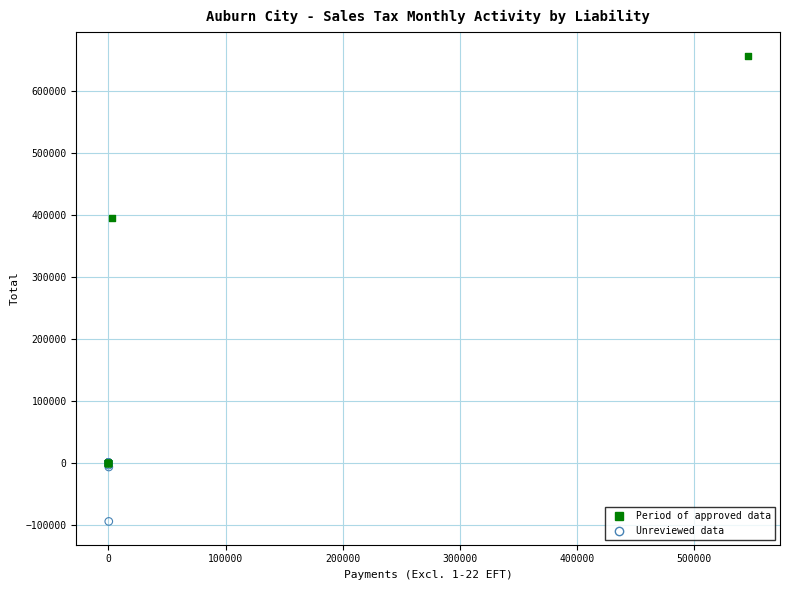

Which series has the largest Y range (max minus min)?

Period of approved data